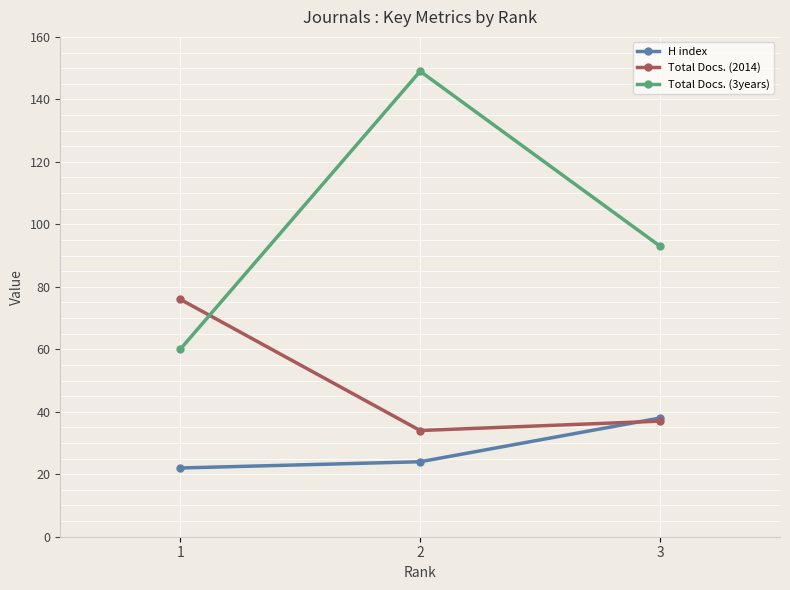

How many data points in Total Docs. (3years) are above 93?

1